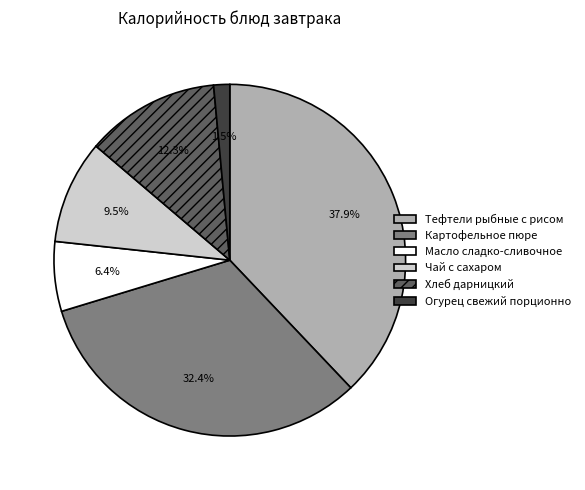

Which has a higher value, Масло сладко-сливочное or Картофельное пюре?

Картофельное пюре